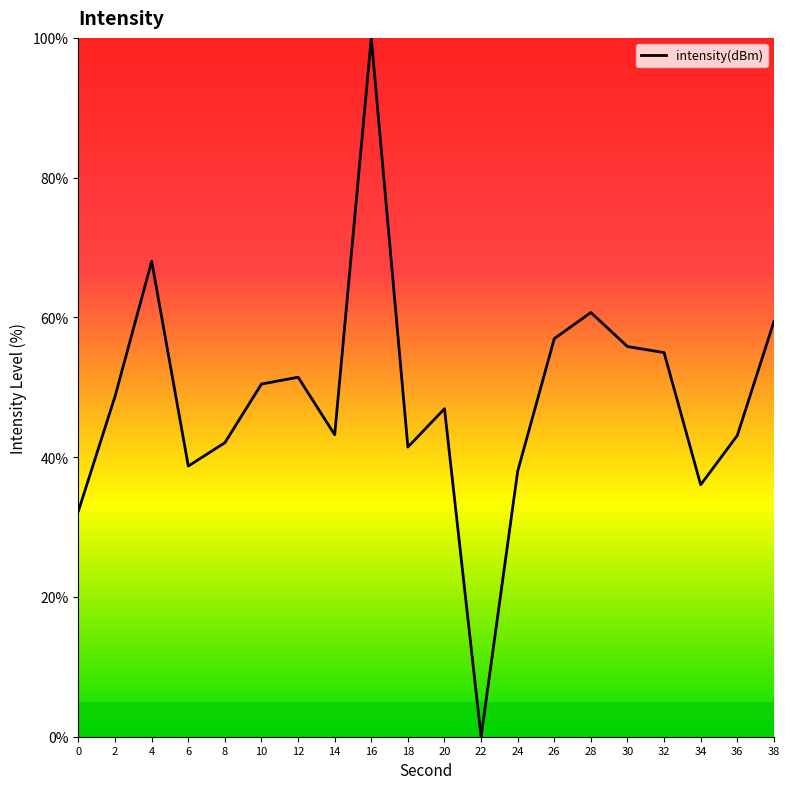

Count the number of data series in this chart.

1